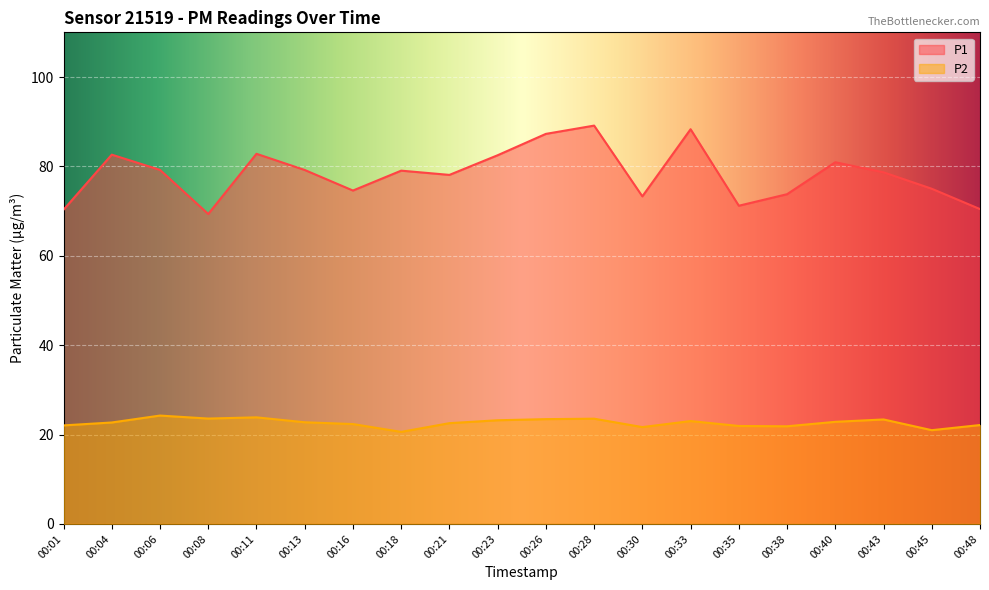

Is the value of P2 at 00:48 greater than the value of P1 at 00:26?

No